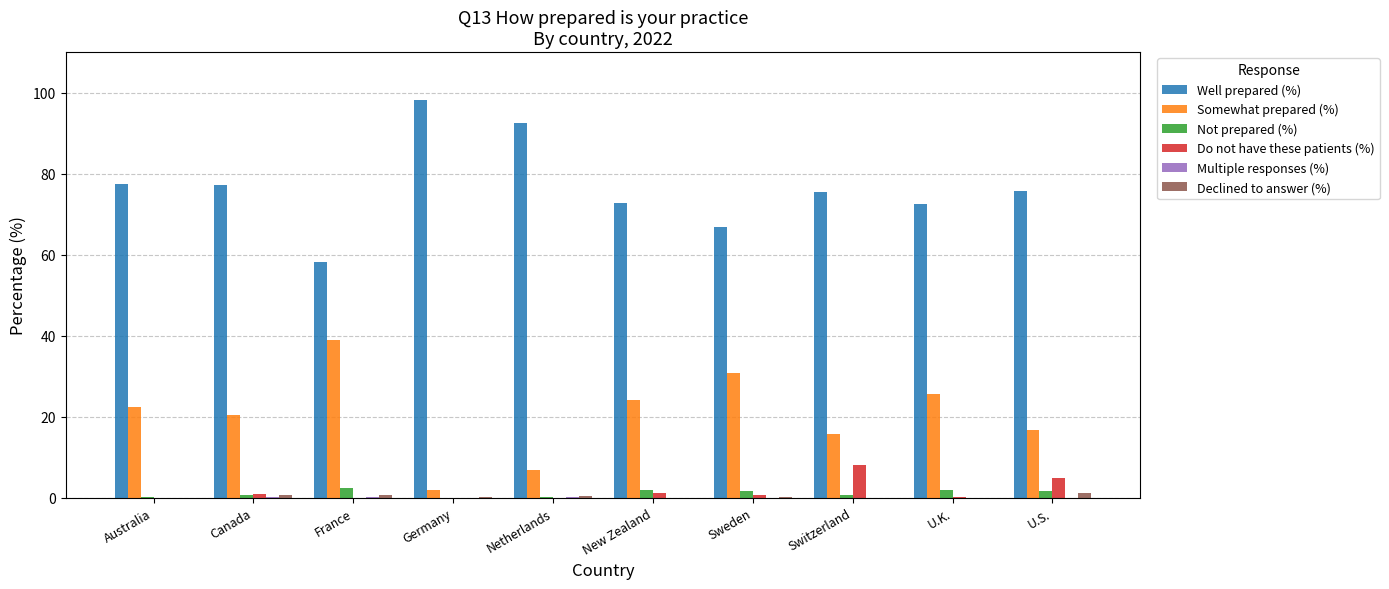

The Well prepared (%) series shows 72.4 at U.K.. True or false?

True